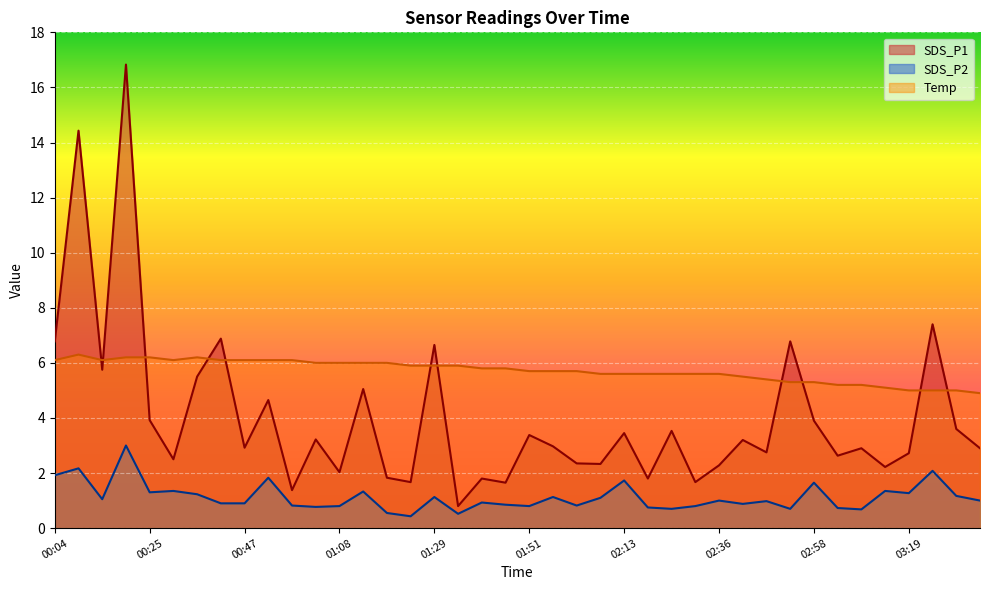

At which label is SDS_P2 closest to 1?

02:36